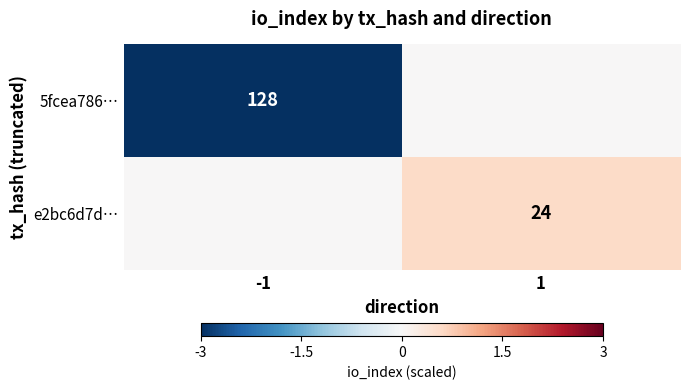

The 5fcea786… series shows 128 at -1. True or false?

True